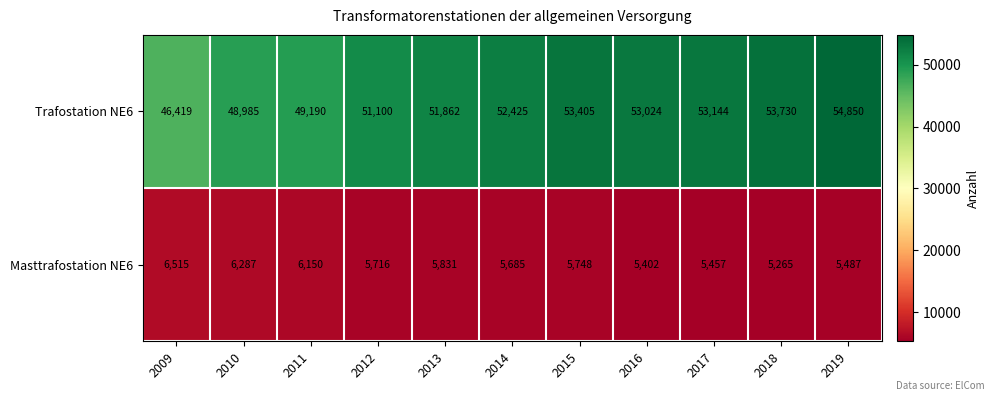

How many distinct data groups are displayed?

2